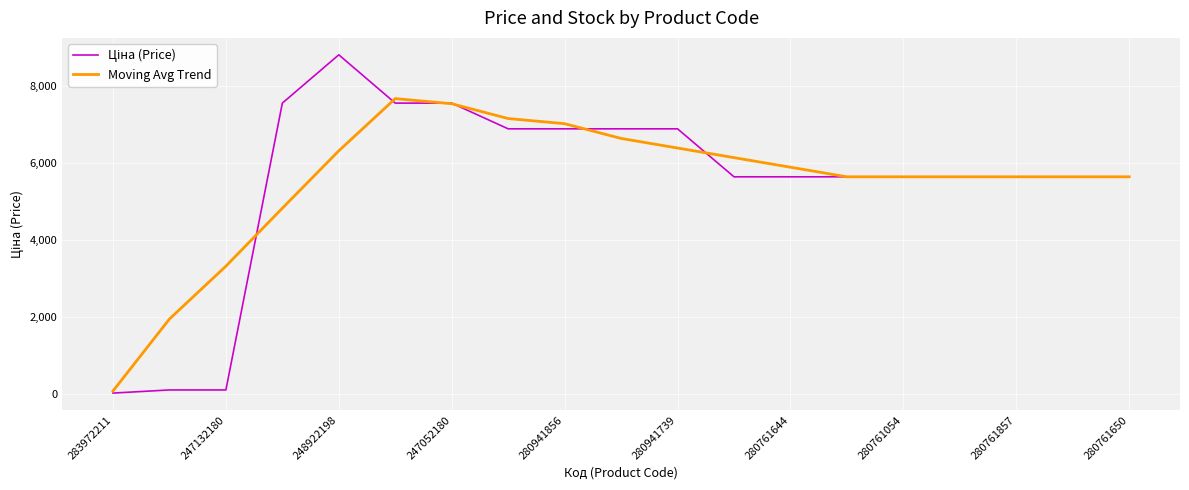

What is the greatest value displayed?

8797.6